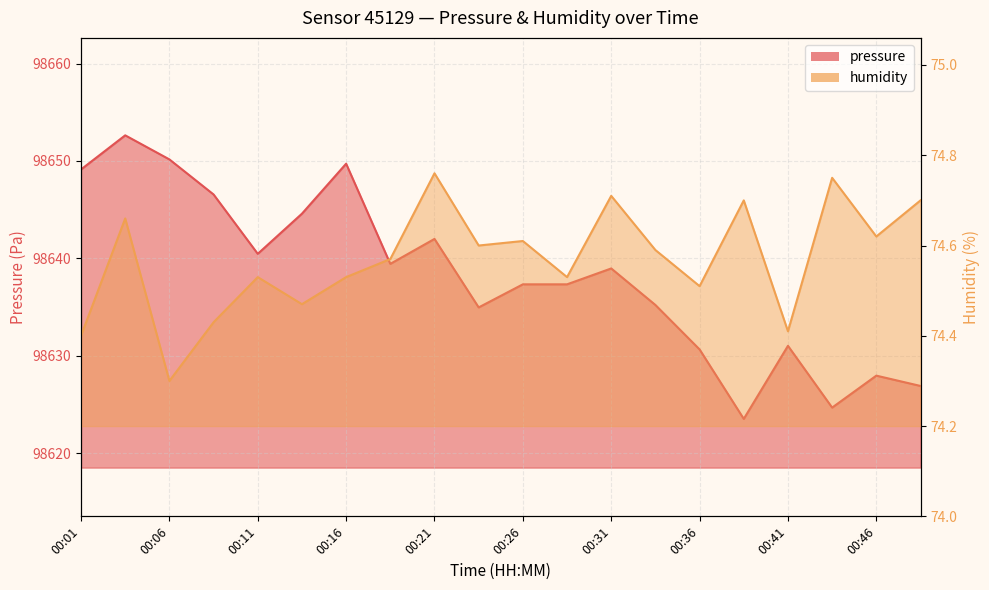

What is the highest value of the pressure series?

98652.6